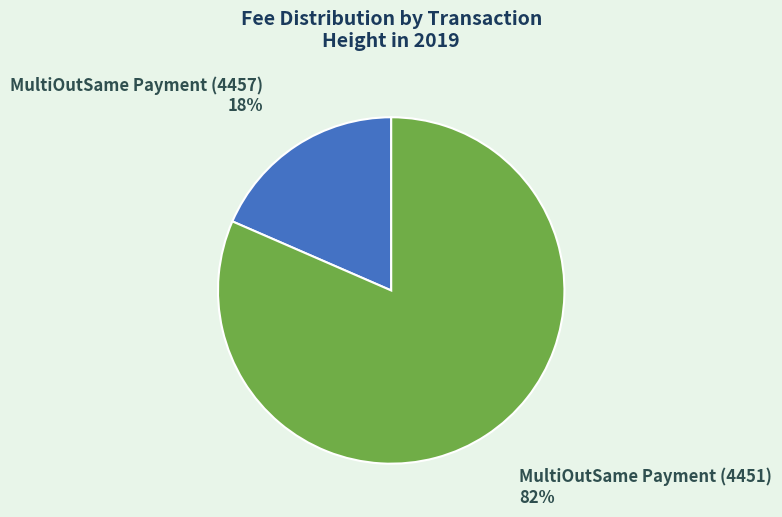

Combined, do MultiOutSame Payment (4451) and MultiOutSame Payment (4457) account for over 50%?

Yes